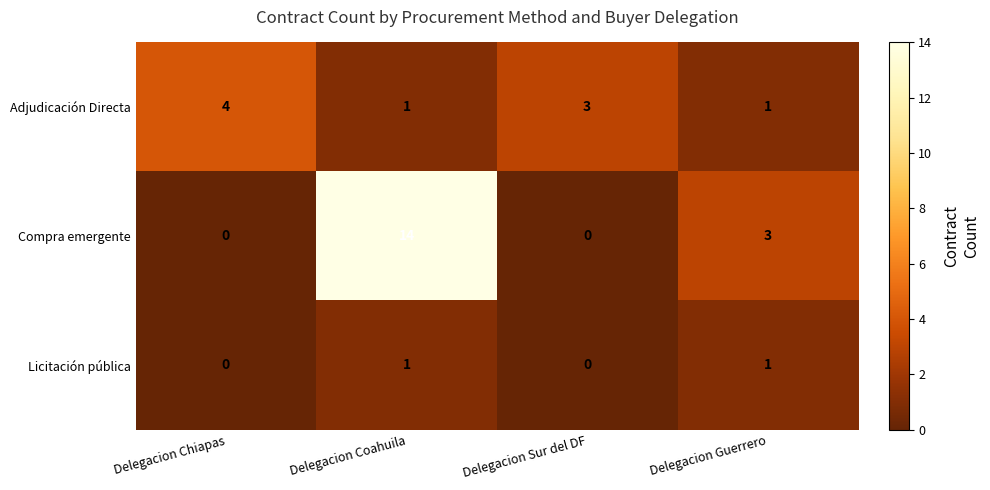

Rank the series by their average value, from lowest to highest.

Licitación pública, Adjudicación Directa, Compra emergente